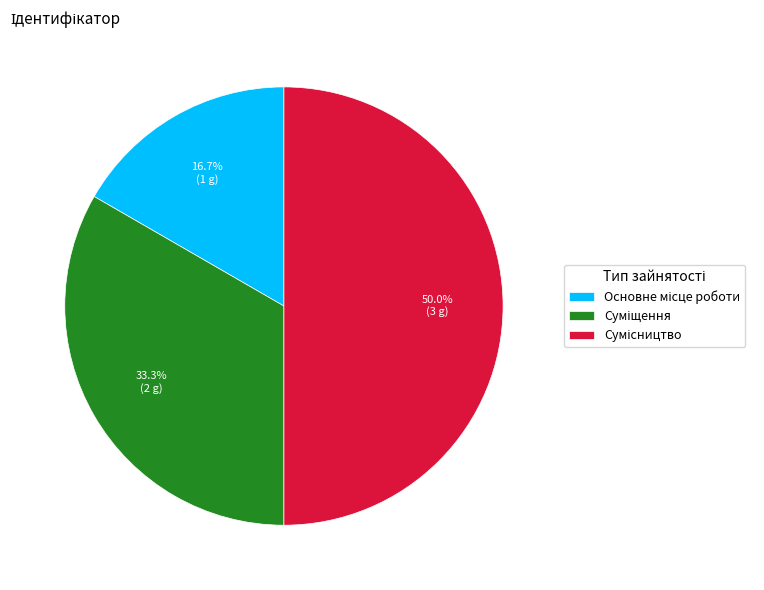

Is it true that Суміщення is 33% of the pie?

True